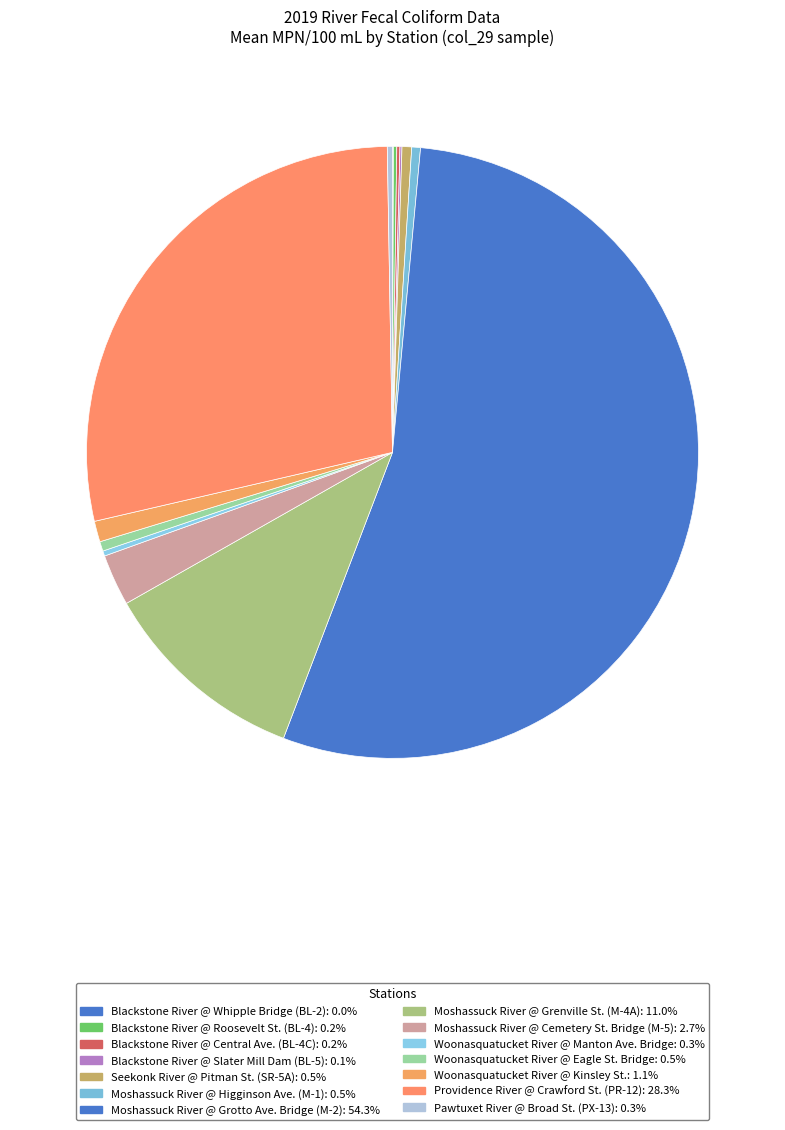

To the nearest percent, what is the combined percentage of Woonasquatucket River @ Eagle St. Bridge and Woonasquatucket River @ Manton Ave. Bridge?

1%